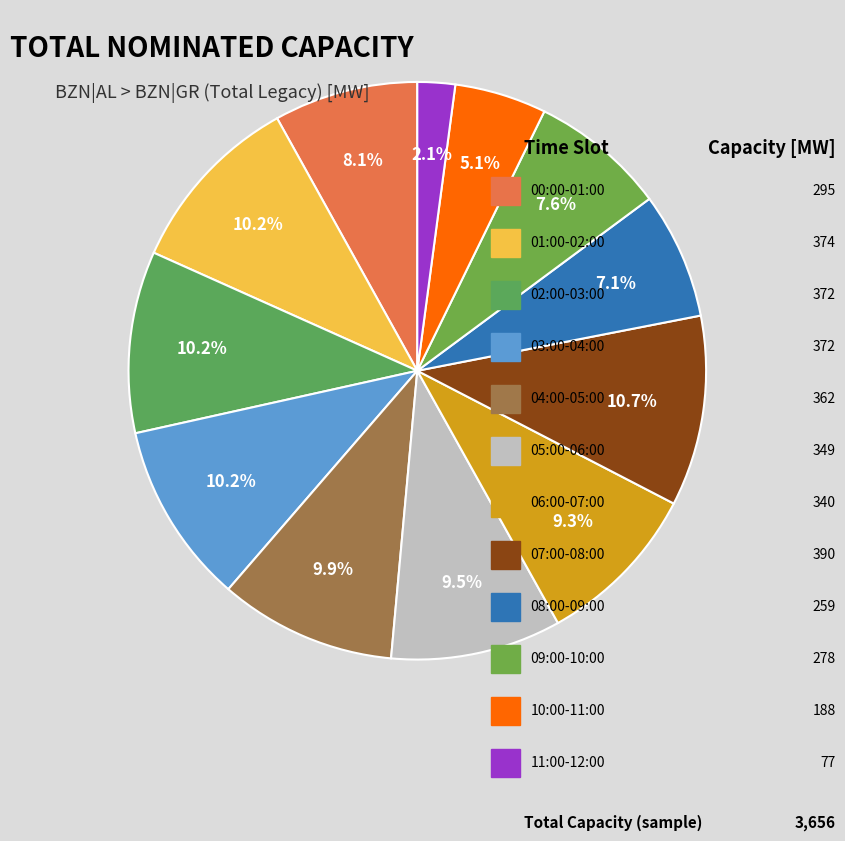

Is there any slice that represents more than half of the pie?

No